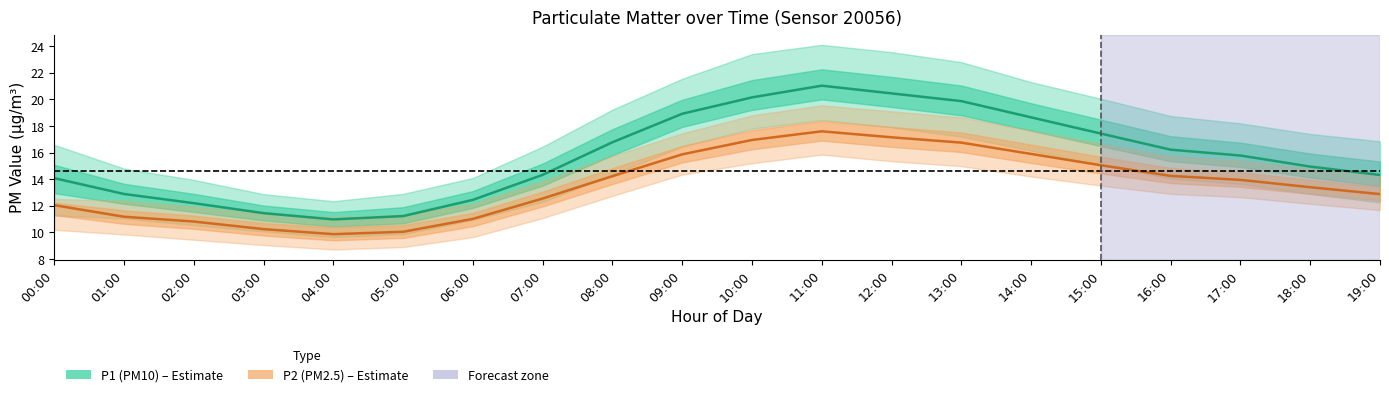

How many interior local valleys does the P2 (PM2.5) series have?

1